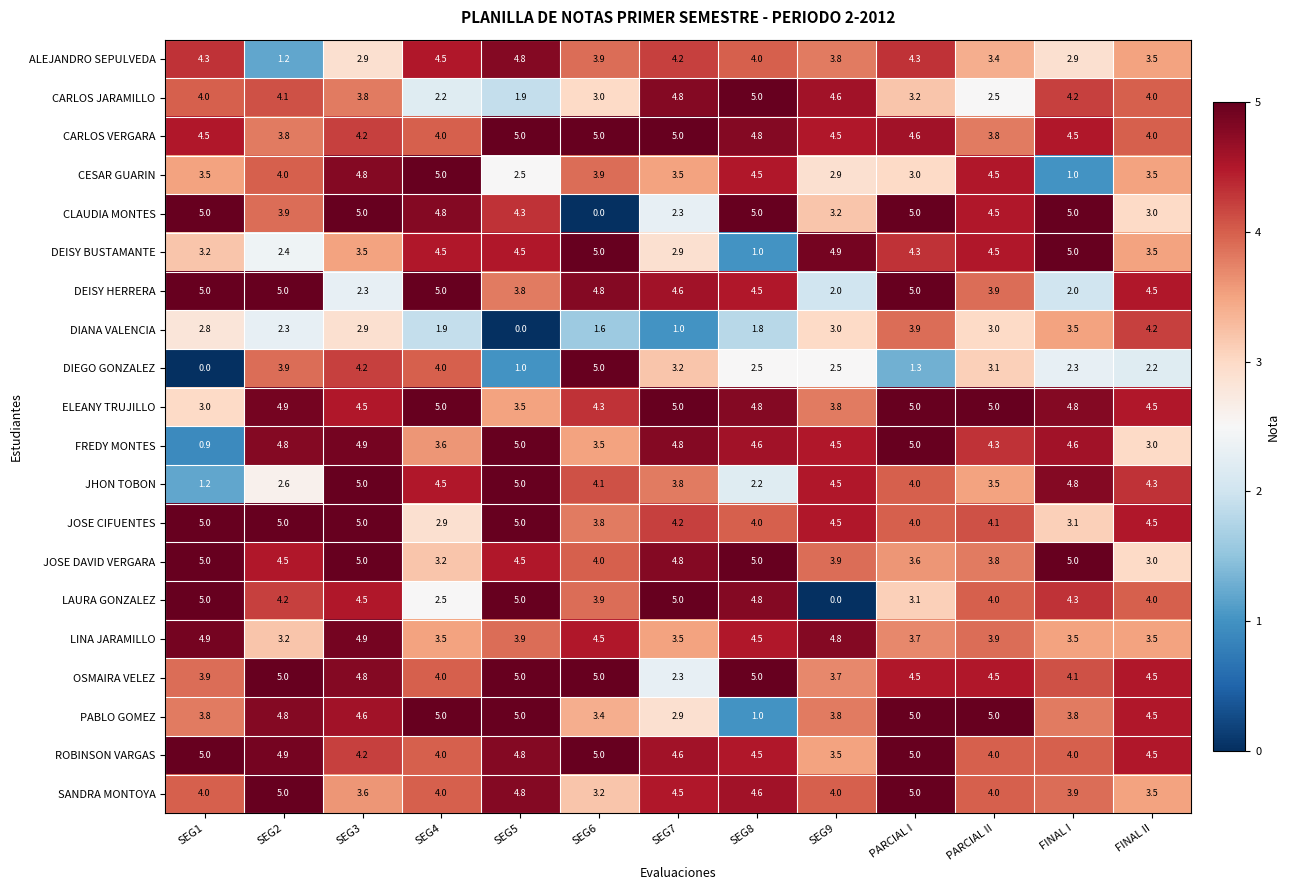

What is the sum of the CARLOS VERGARA values at SEG3 and SEG5?

9.2